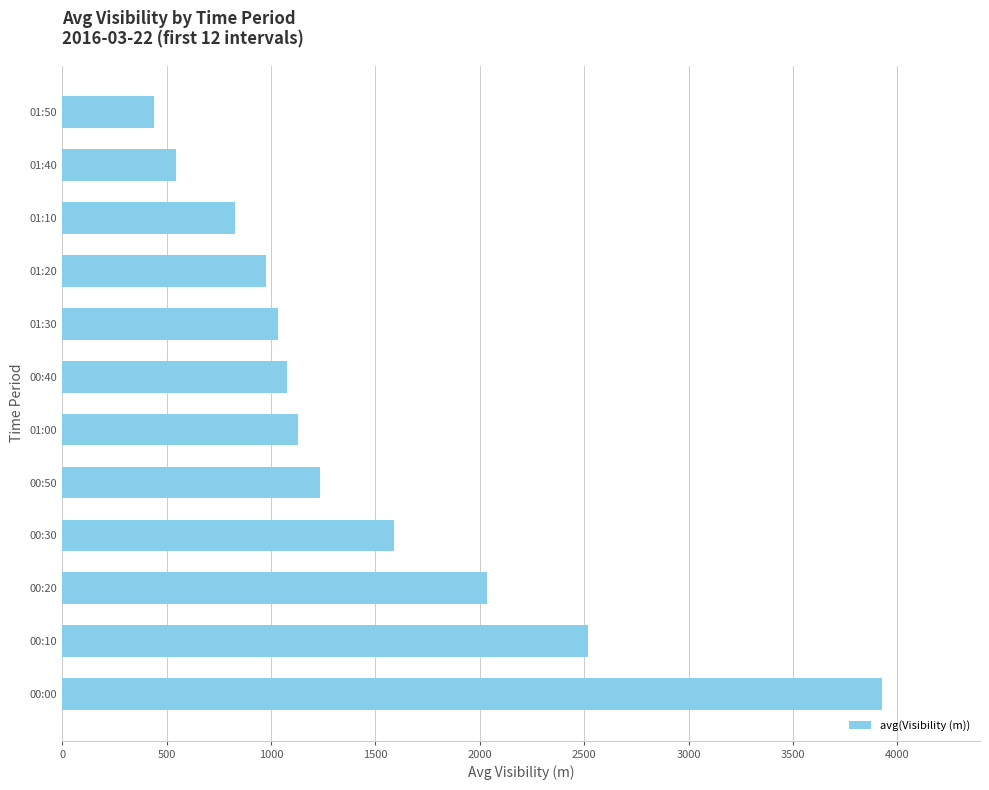

The value at 01:20 is 974. True or false?

True